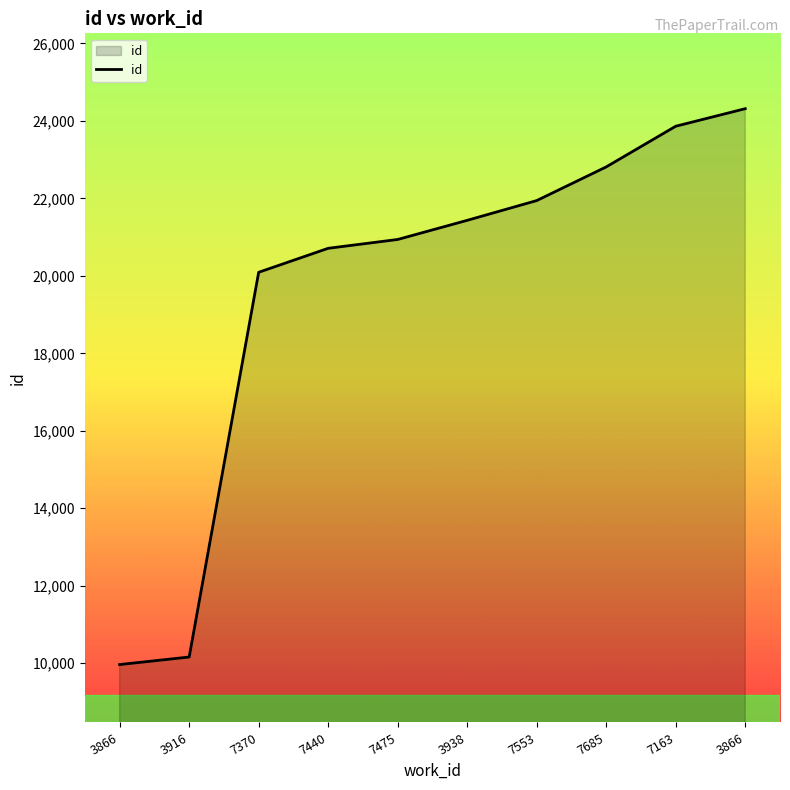

What is the ratio of the value at 7553 to the value at 3916?

2.2